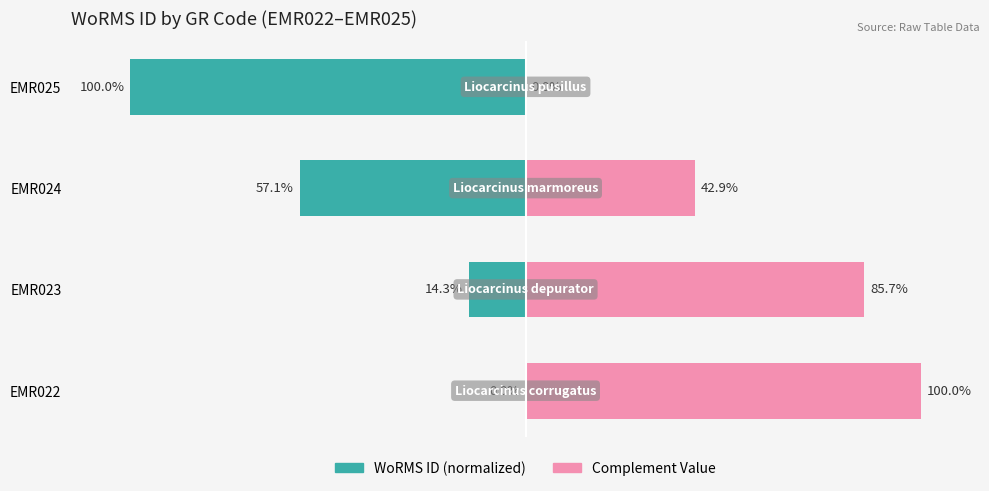

True or false: WoRMS ID (normalized) has a value of -100.0 at EMR025.

True